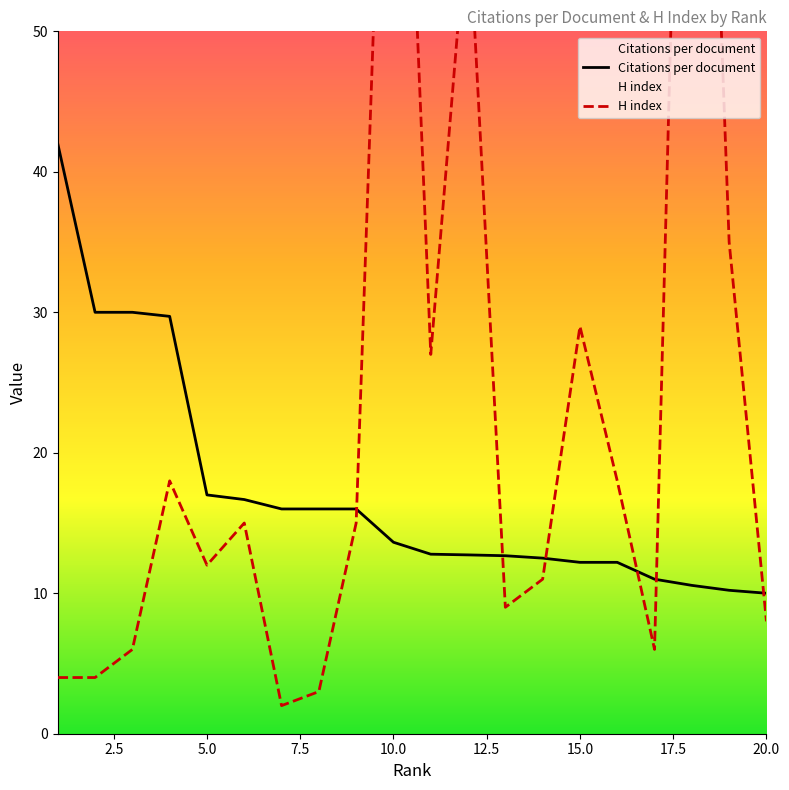

The Citations per document series shows 22.9 at 5.0. True or false?

False